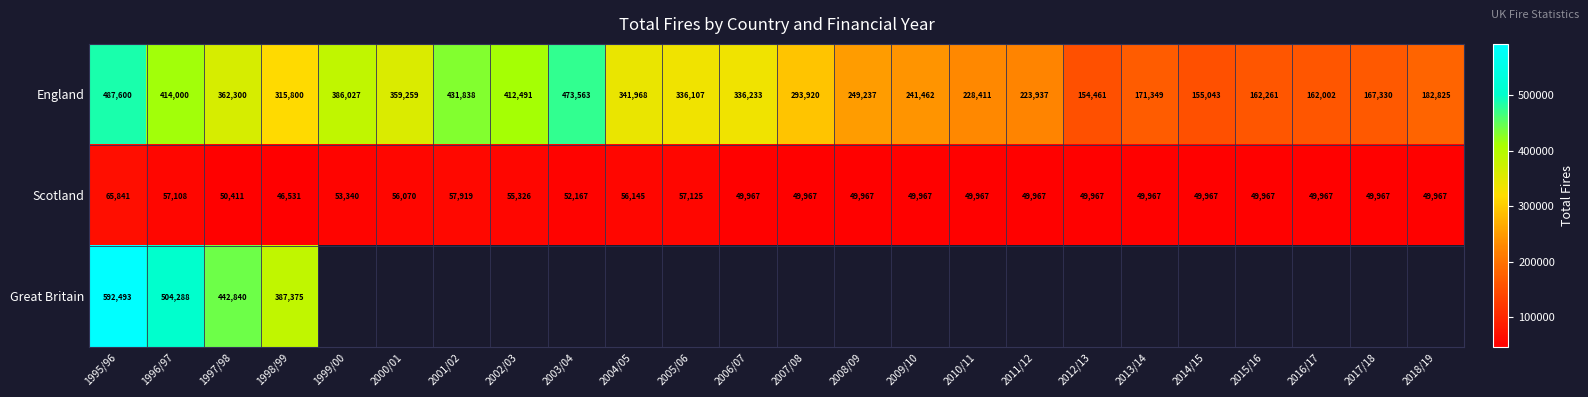

List the labels in order of England value, largest first.

1995/96, 2003/04, 2001/02, 1996/97, 2002/03, 1999/00, 1997/98, 2000/01, 2004/05, 2006/07, 2005/06, 1998/99, 2007/08, 2008/09, 2009/10, 2010/11, 2011/12, 2018/19, 2013/14, 2017/18, 2015/16, 2016/17, 2014/15, 2012/13